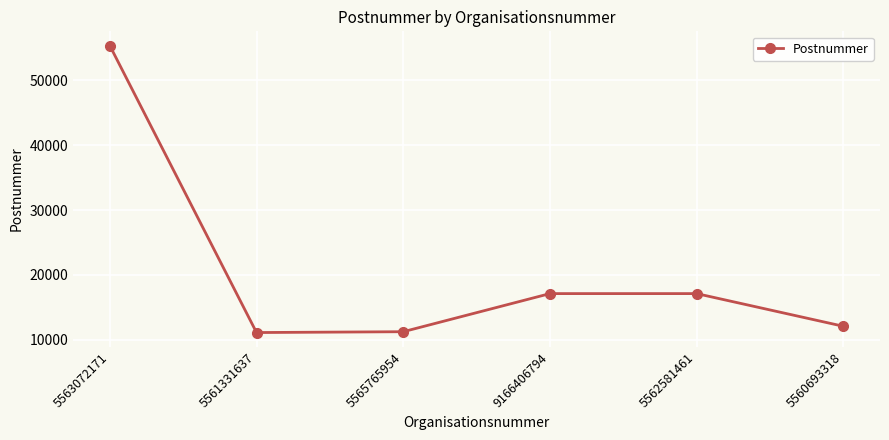

What is the value of the 5th point from the left?

17123